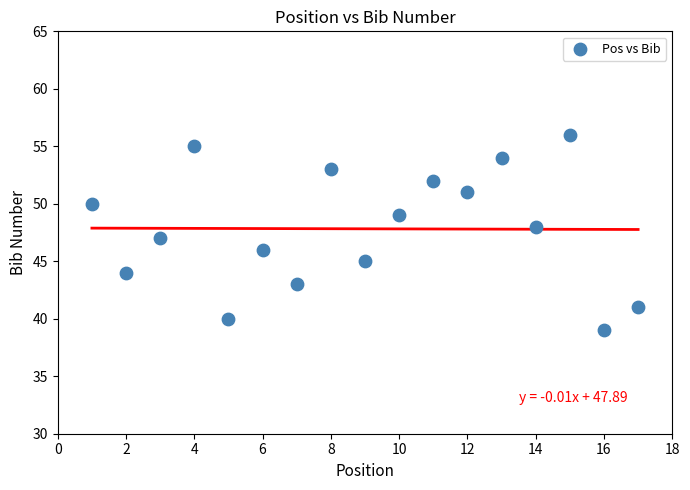

What is the range of Y values (max minus min)?

17